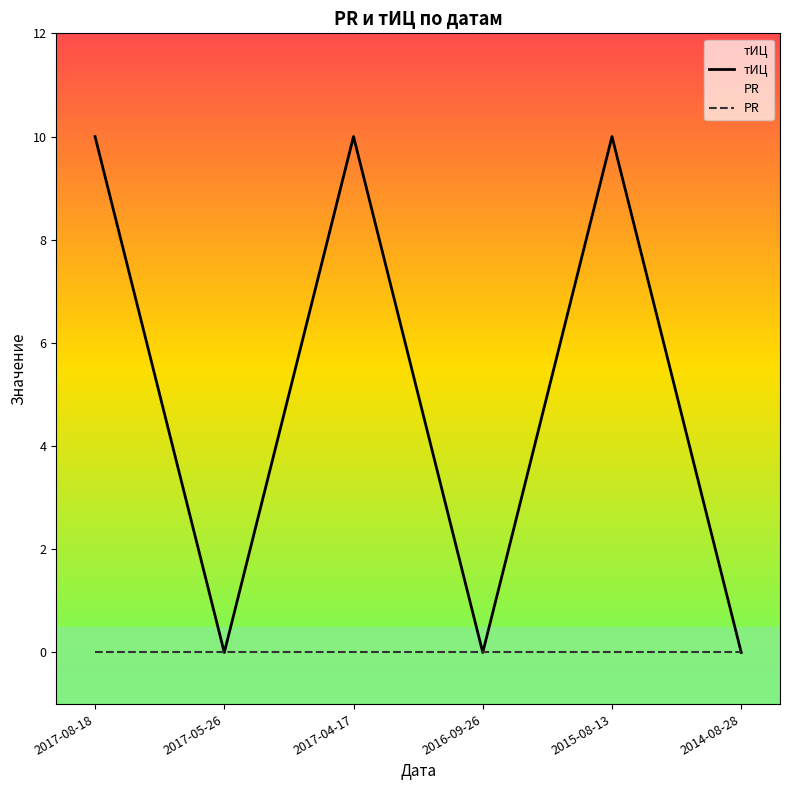

Count the number of categories in the chart.

6